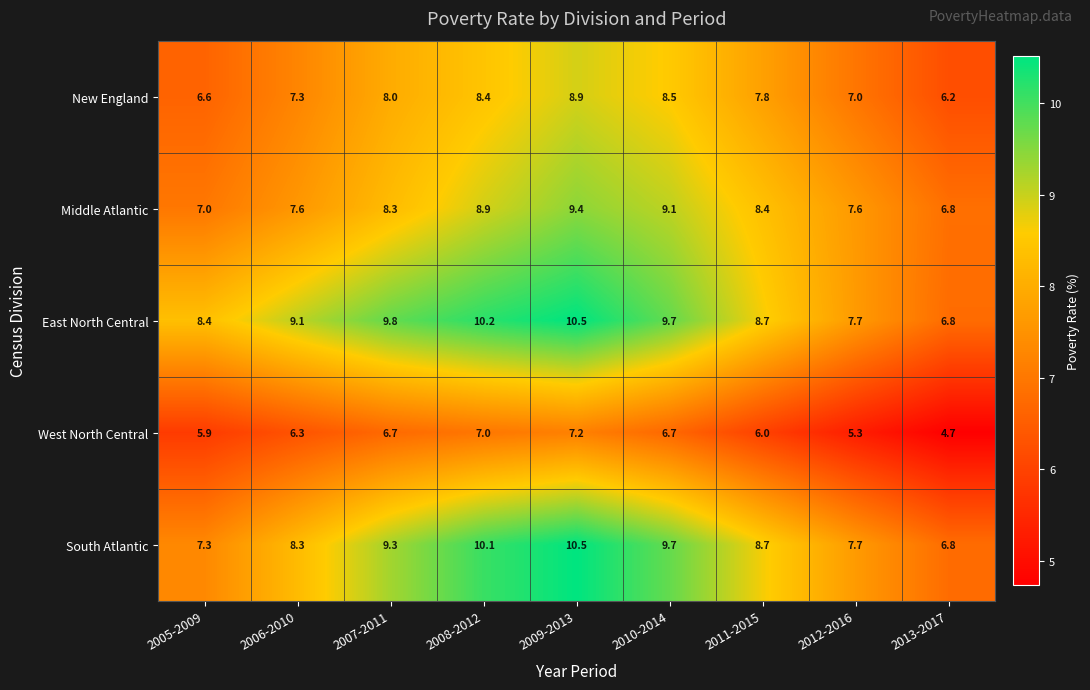

At which category is the sum across all series the highest?

2009-2013